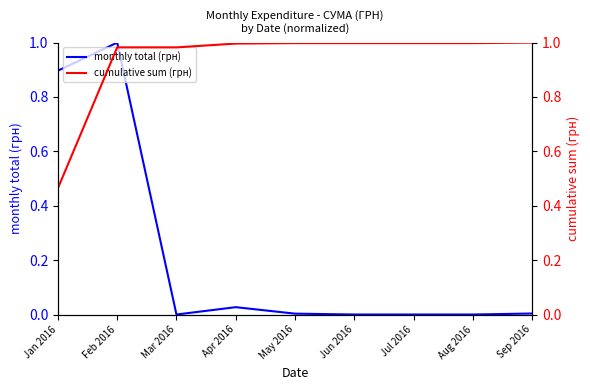

List the series in order of their overall mean, highest first.

cumulative sum (грн), monthly total (грн)